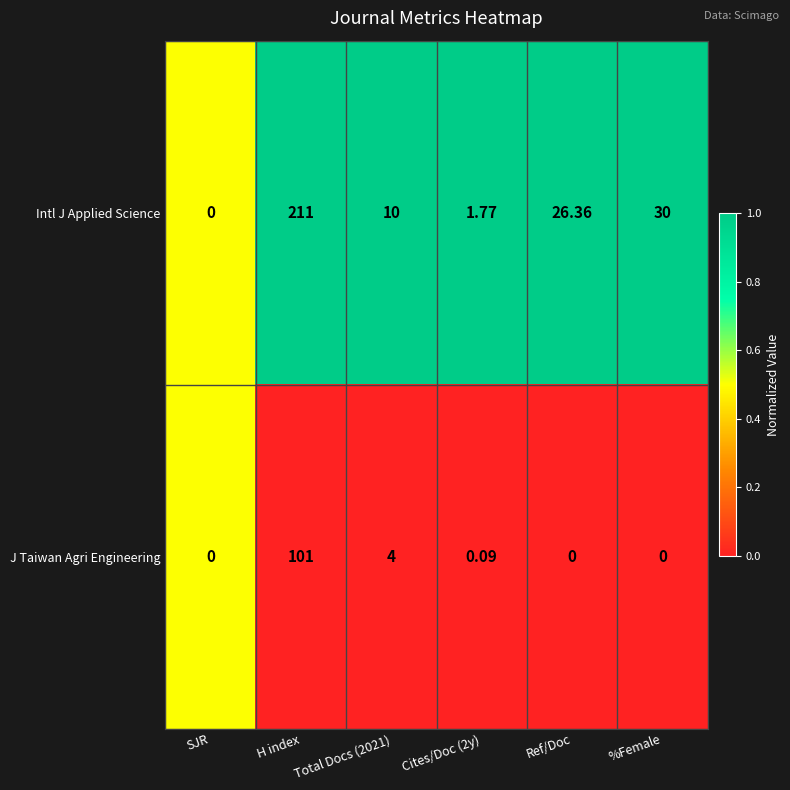

At which category is the sum across all series the highest?

H index